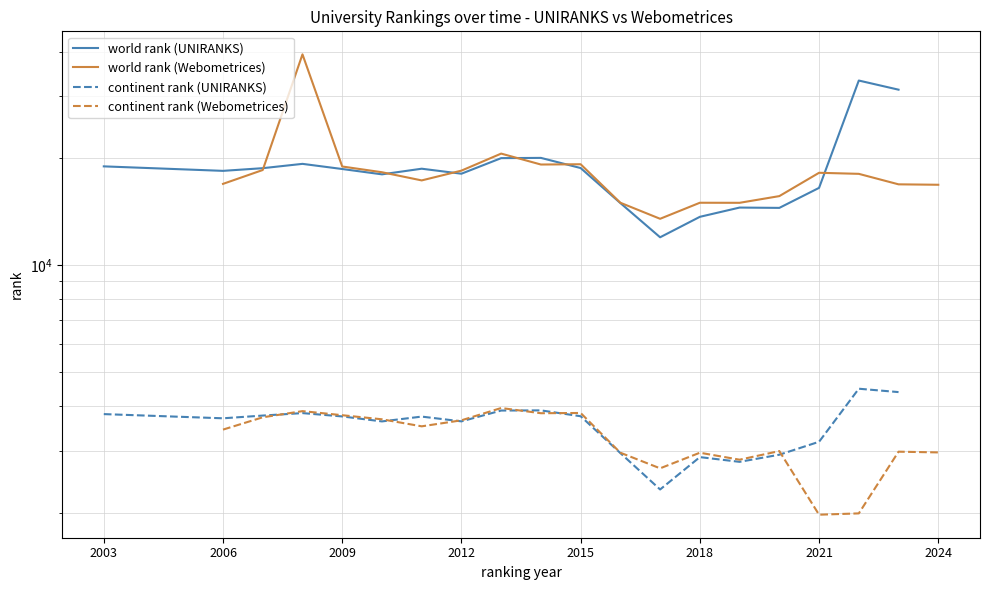

True or false: world rank (UNIRANKS) has a value of 23737 at 2012.

False